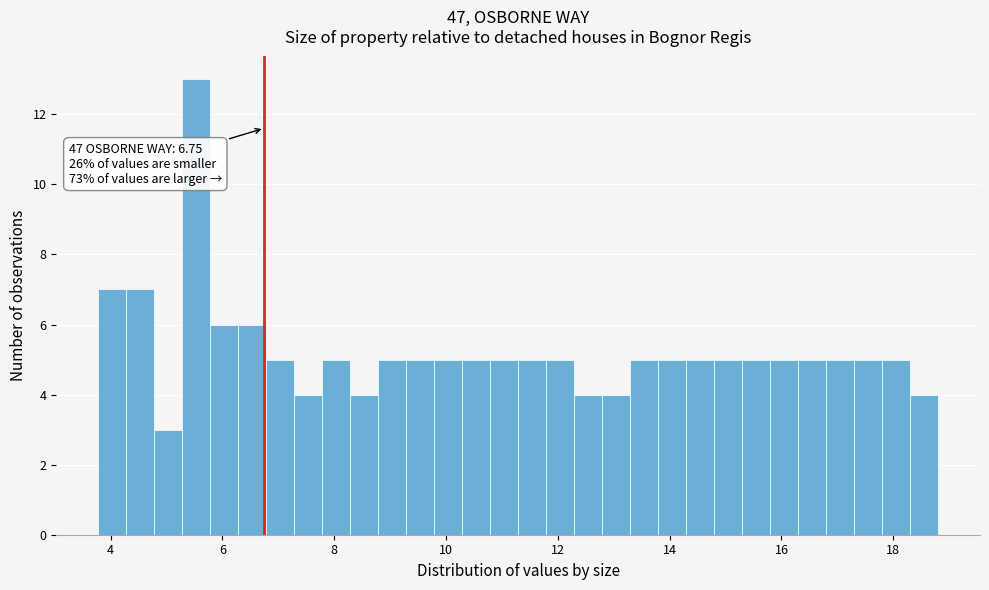

Read against the x-axis, roughly where is the centre of the tallest bar?

5.6